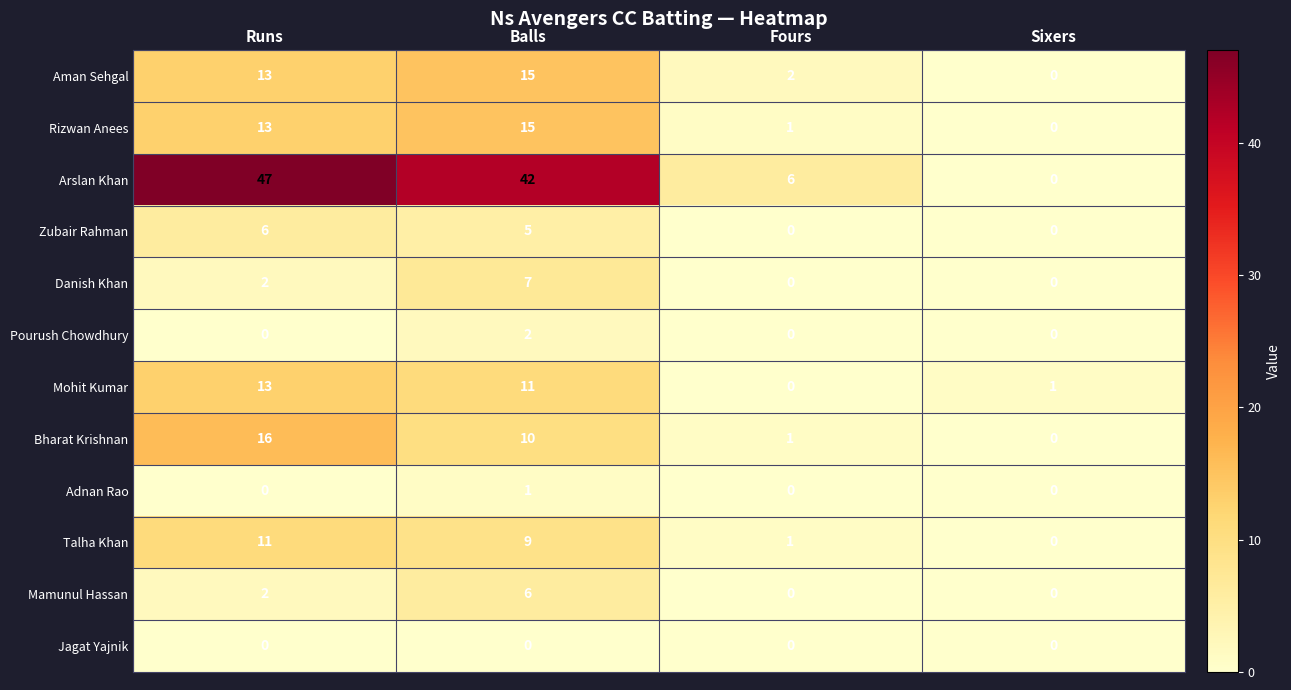

What is the spread (max minus min) of values at Runs?

47